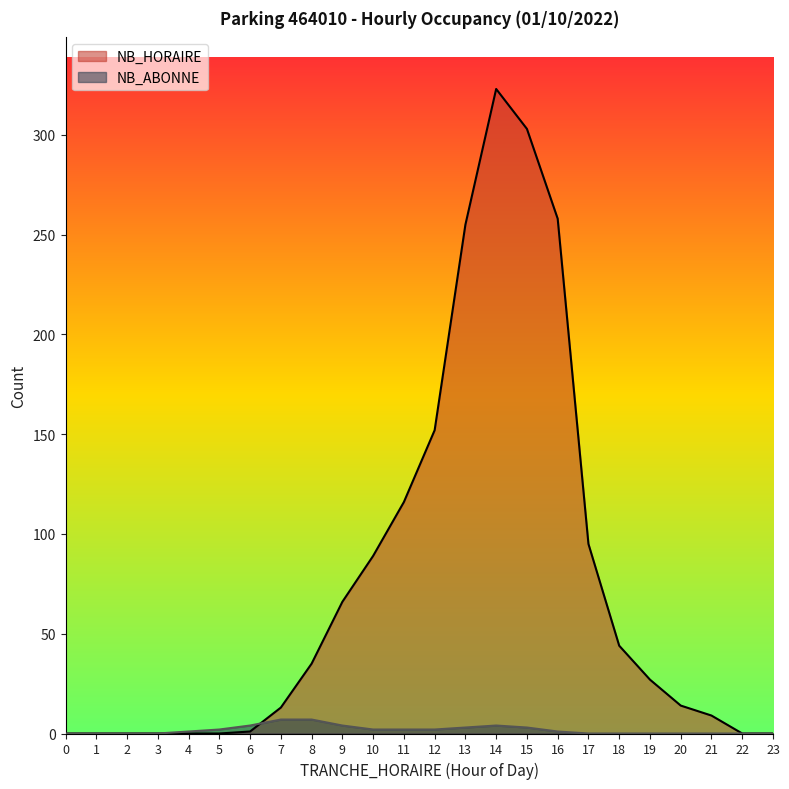

Does the chart display data point markers on the line(s)?

No